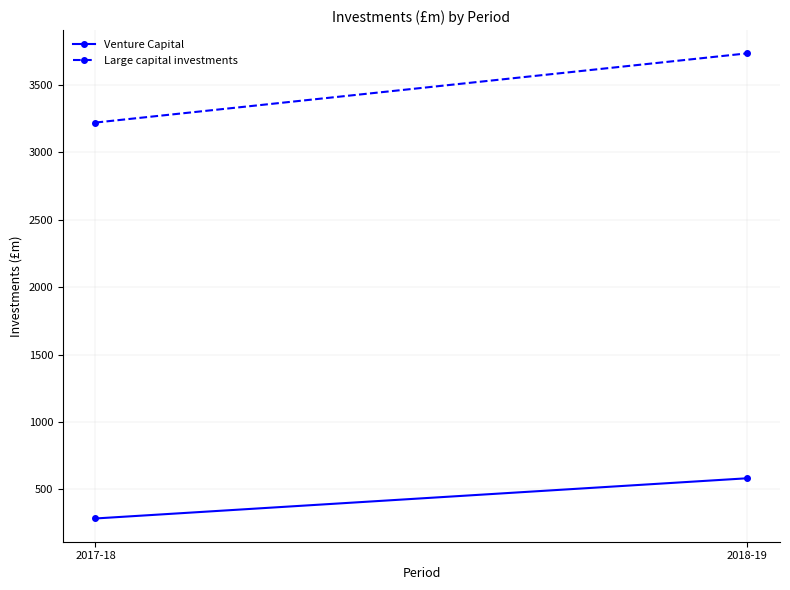

At 2018-19, list the series in order from smallest to largest.

Venture Capital, Large capital investments